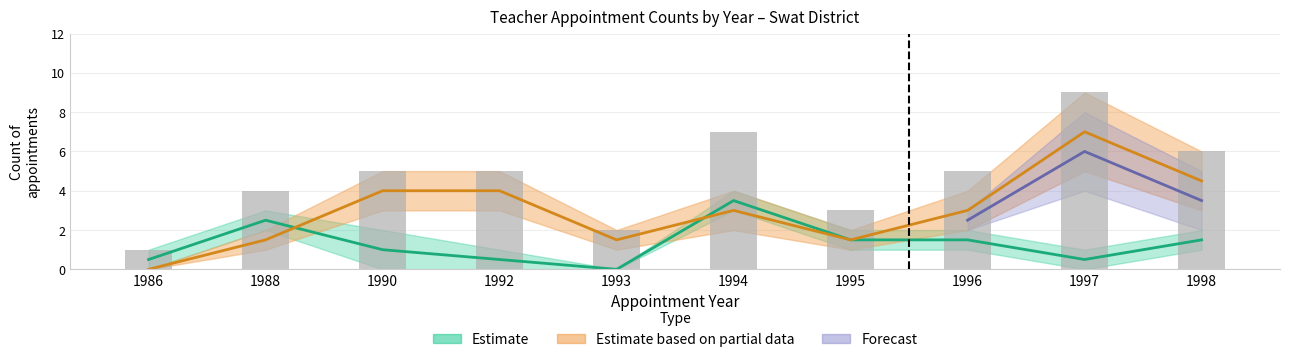

Which category has the lowest value across all series?

1986